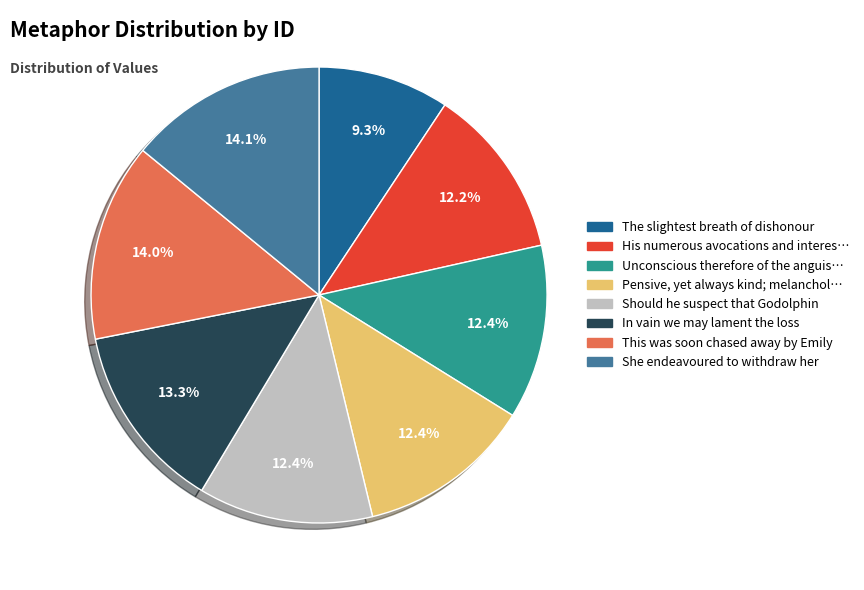

Is there any slice that represents more than half of the pie?

No